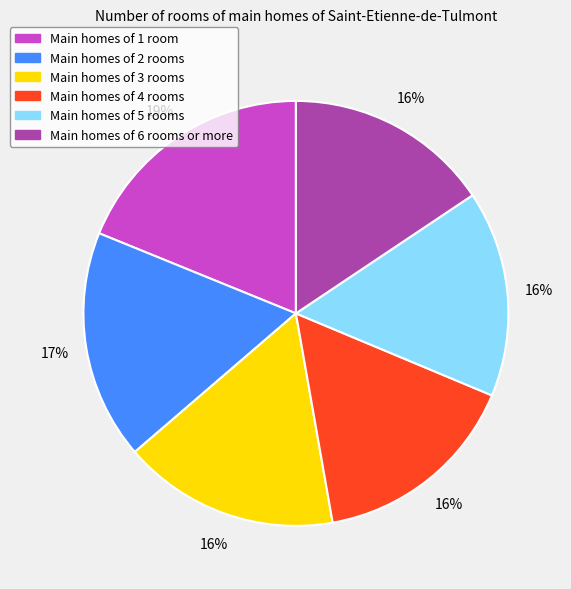

To the nearest percent, what is the difference between the largest and smallest slice percentages?

3%